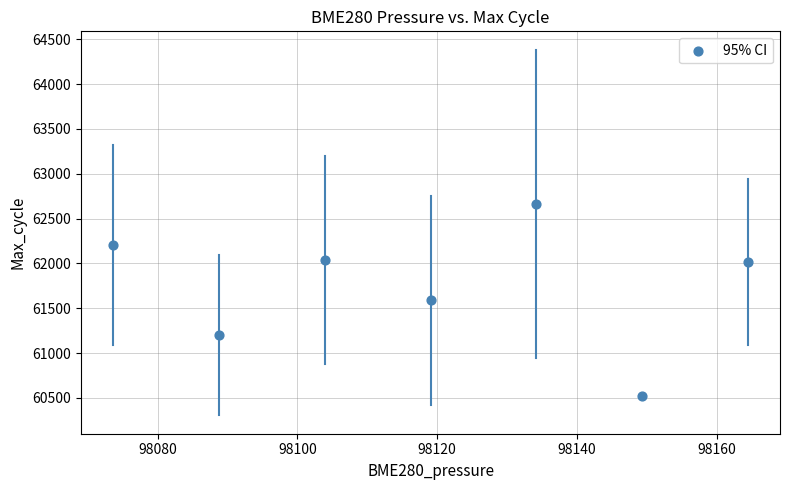

What is the average Y value?

61747.7